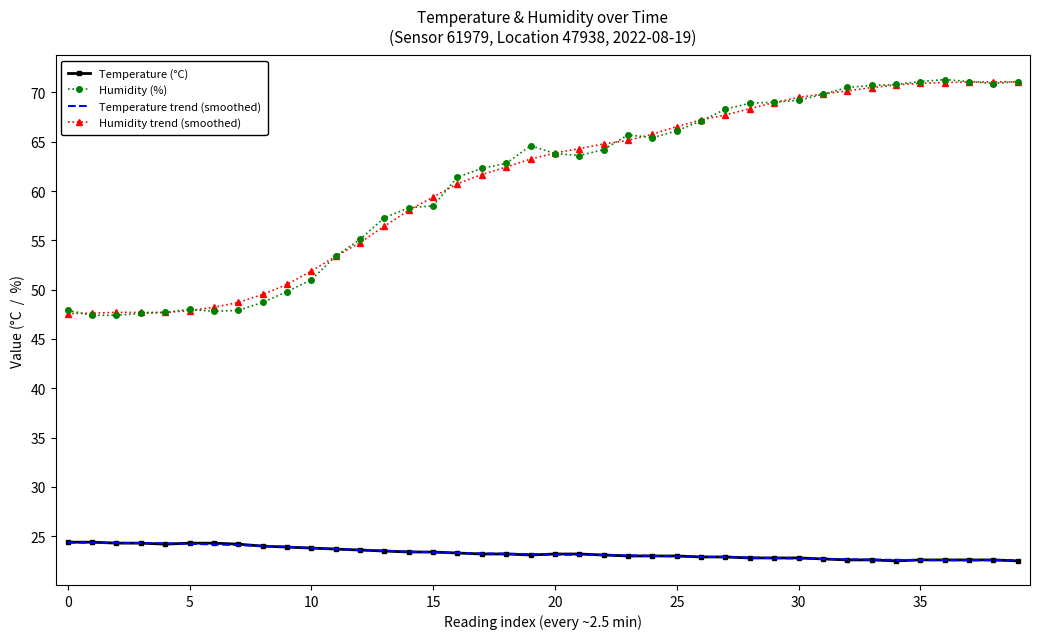

What is the sum of all Temperature trend (smoothed) values?

932.5